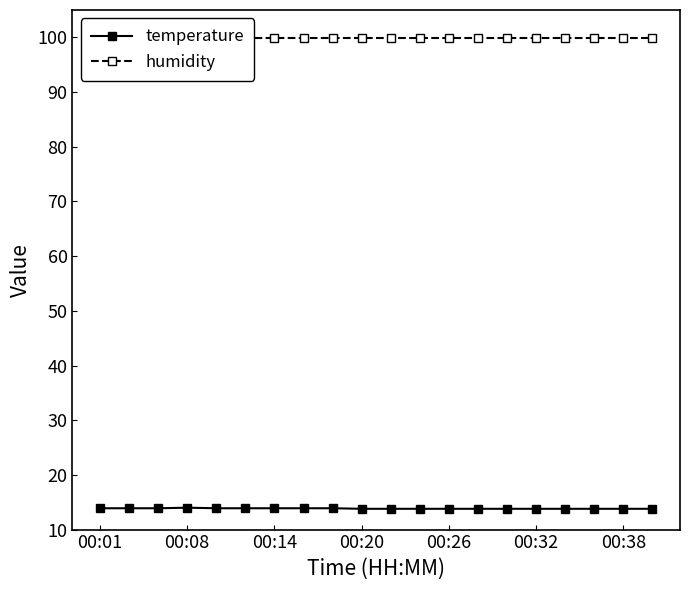

What is the minimum value for temperature?

13.8